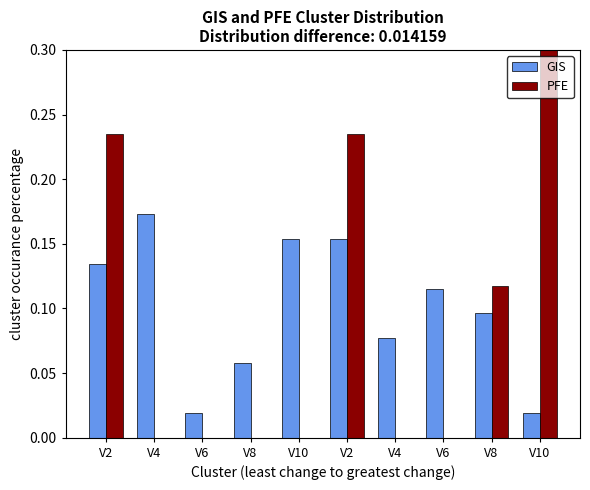

Which category has the lowest value in the GIS series?

V6